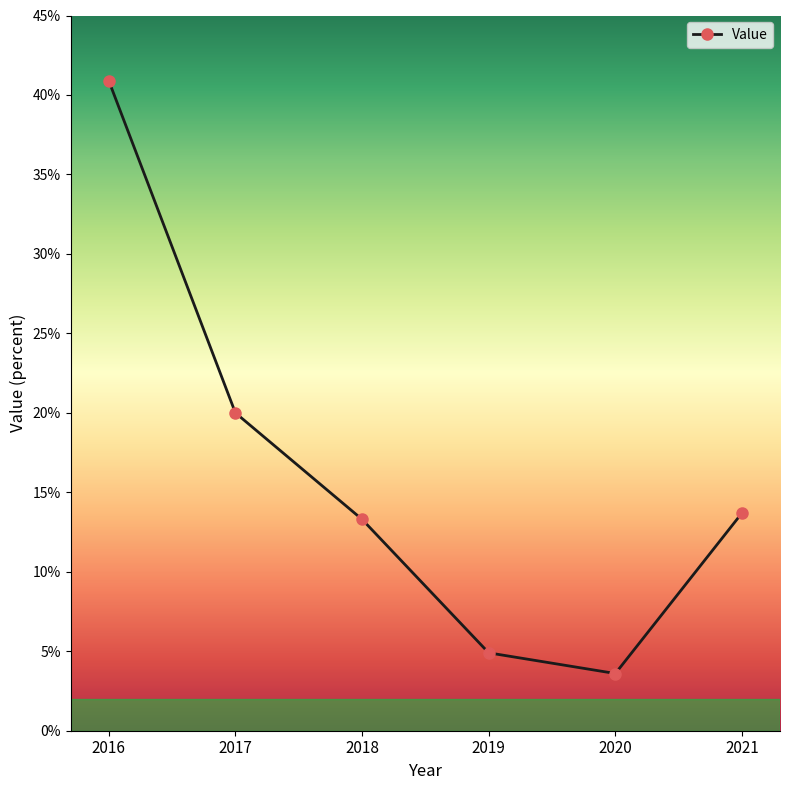

At which category does the data reach its first local valley?

2020